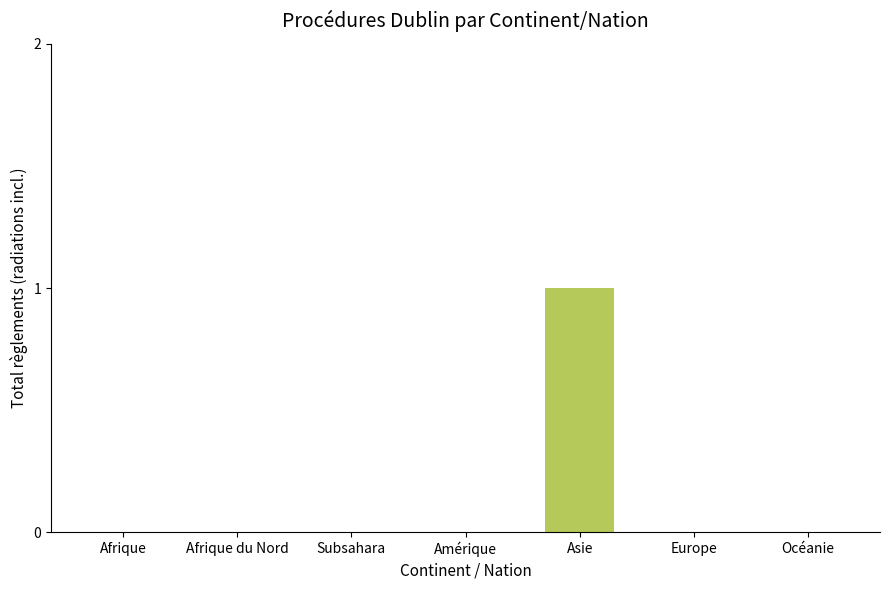

Which has a higher value, Asie or Afrique?

Asie